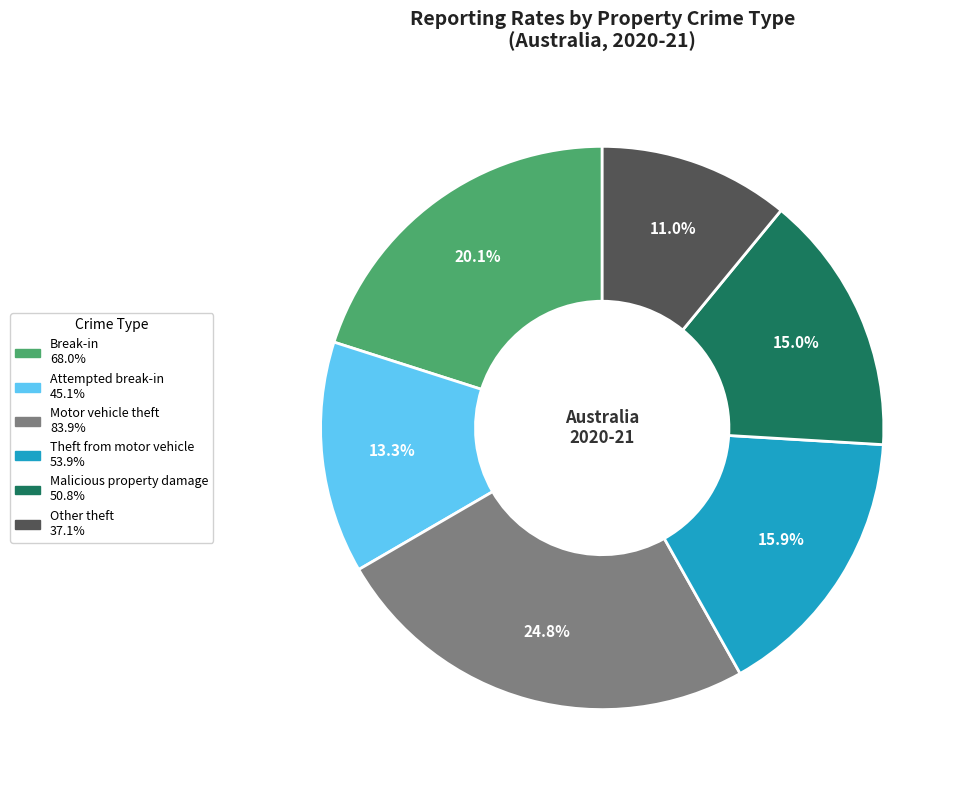

Which category has the smallest portion of the pie?

Other theft